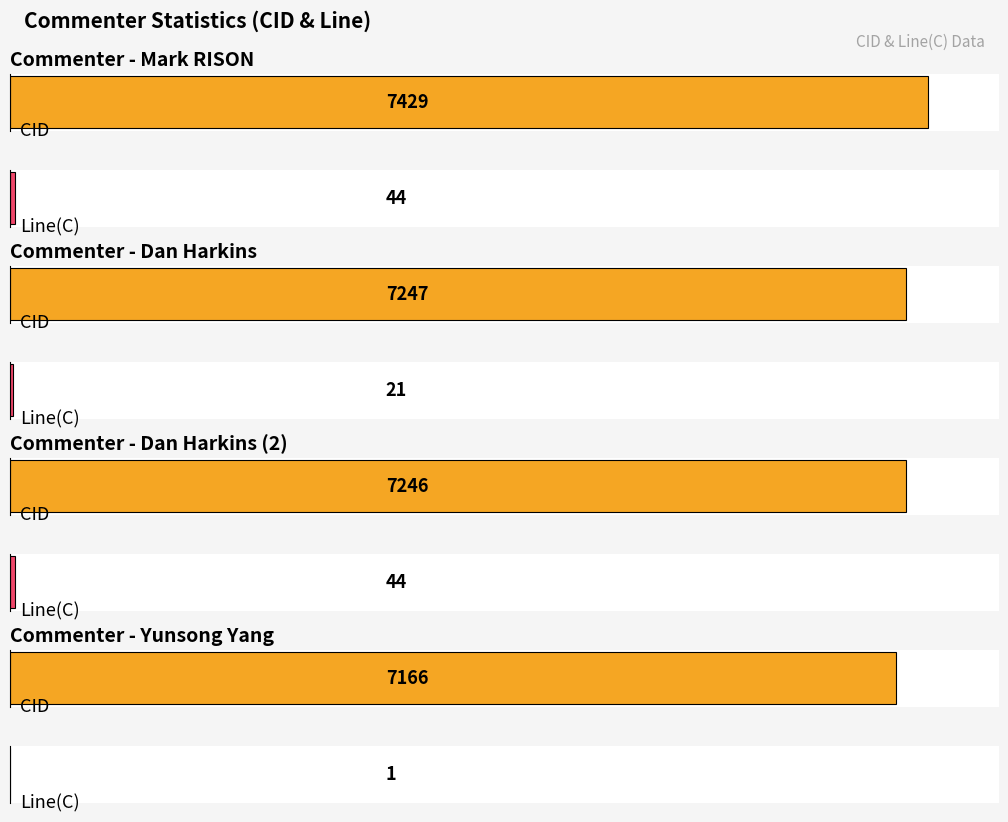

The CID series shows 7247 at Dan Harkins. True or false?

True